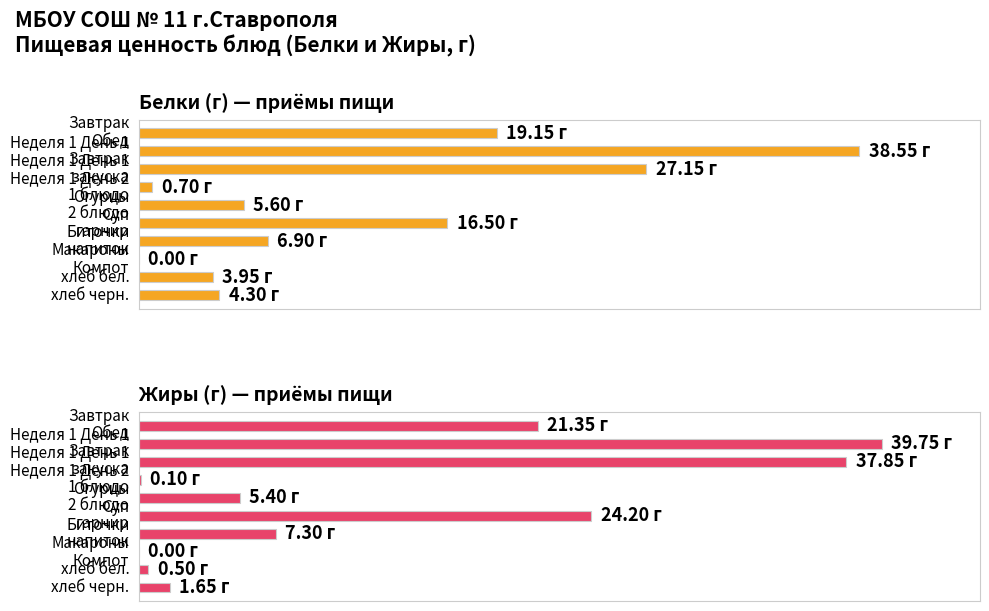

What is the approximate value of Жиры (г) — приёмы пищи at 1 блюдо Суп?

5.4